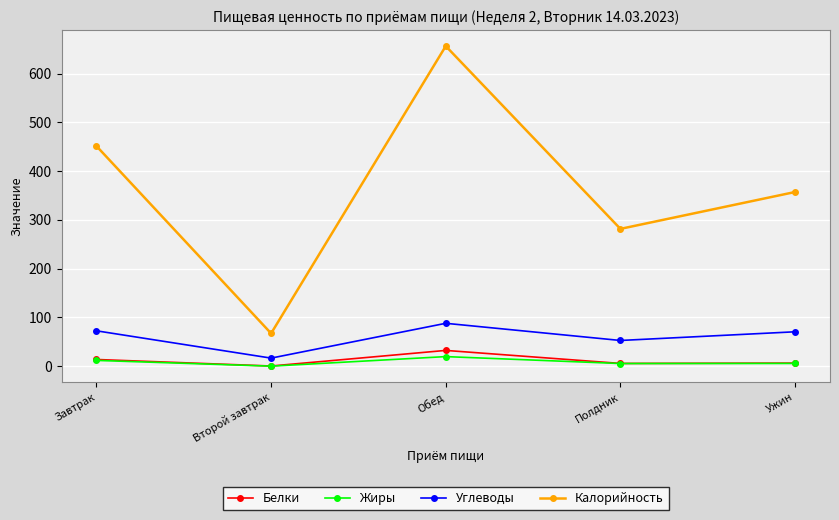

Which series changed the most between Завтрак and Ужин?

Калорийность